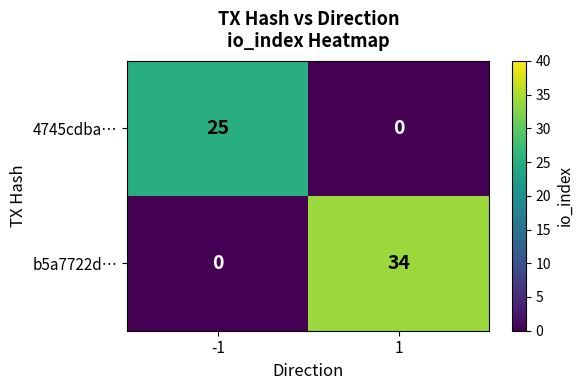

Rank the series by their average value, from highest to lowest.

b5a7722d…, 4745cdba…